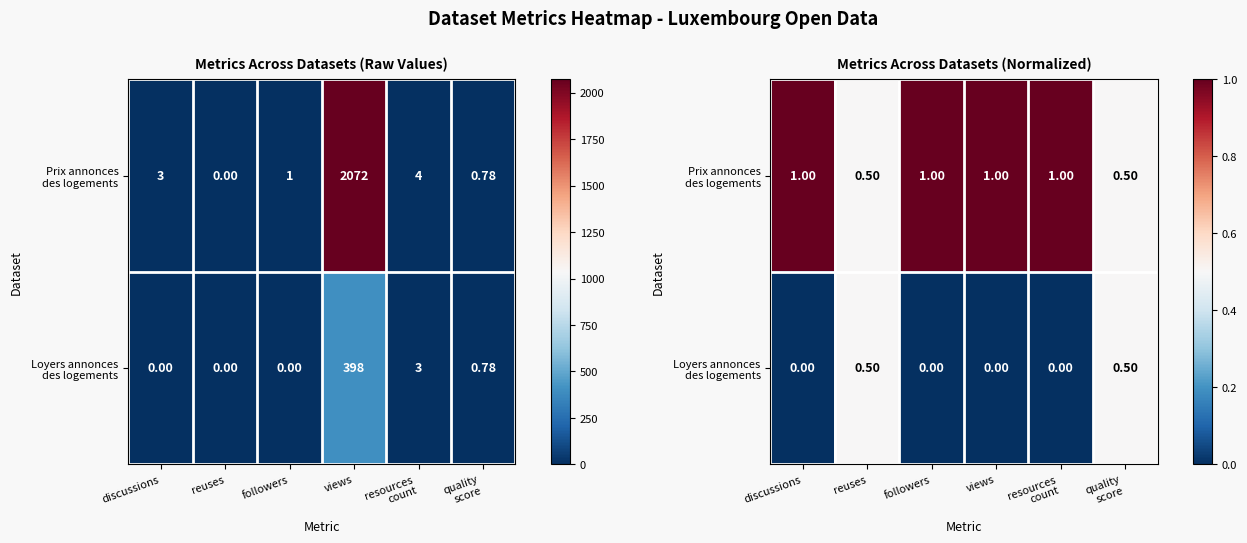

List the series in order of their peak value, highest first.

Prix annonces des logements, Loyers annonces des logements